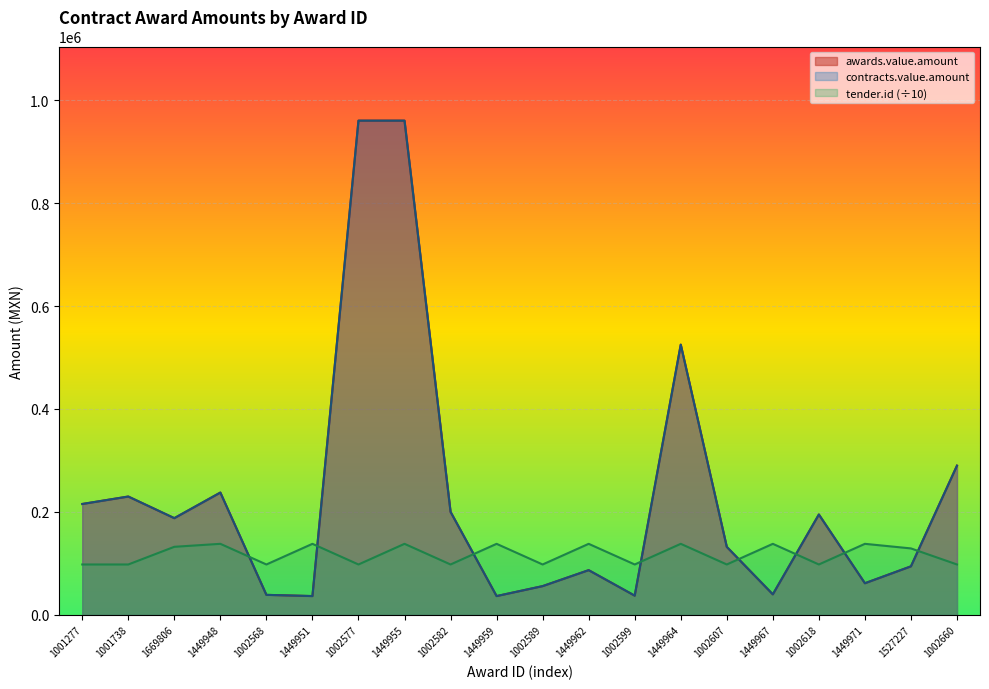

How many values in the contracts.value.amount series exceed 188002?

10